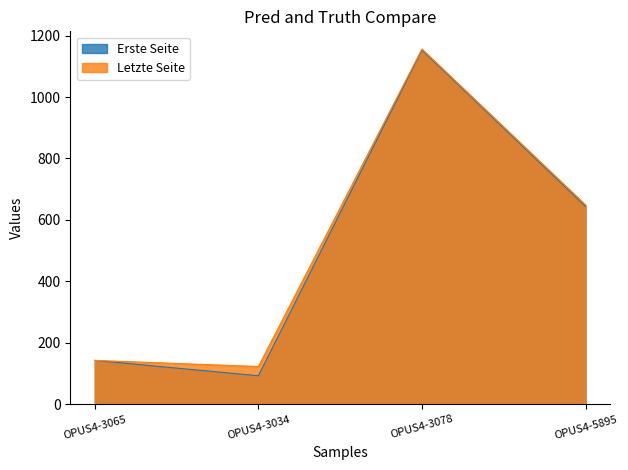

What is the sum of all Erste Seite values?

2033